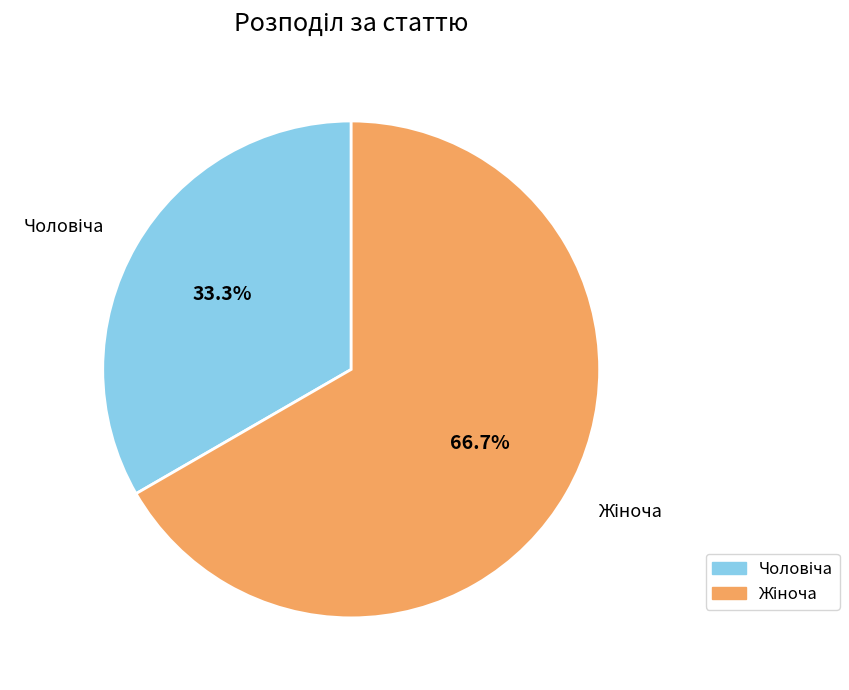

Is there a majority slice in this chart?

Yes